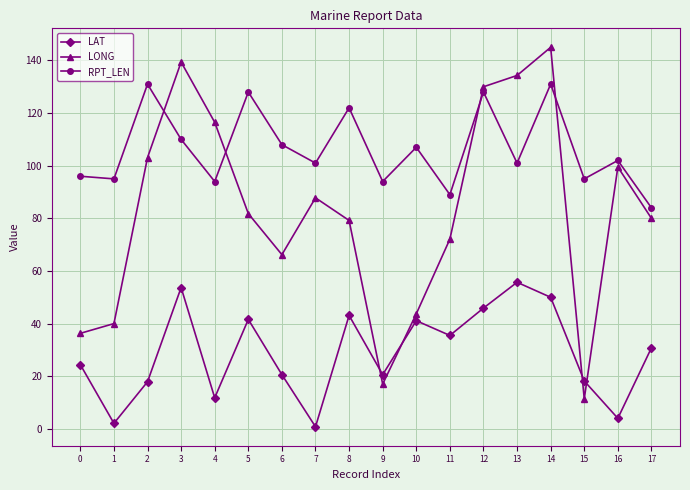

What is the total value across all series at 15?

124.6